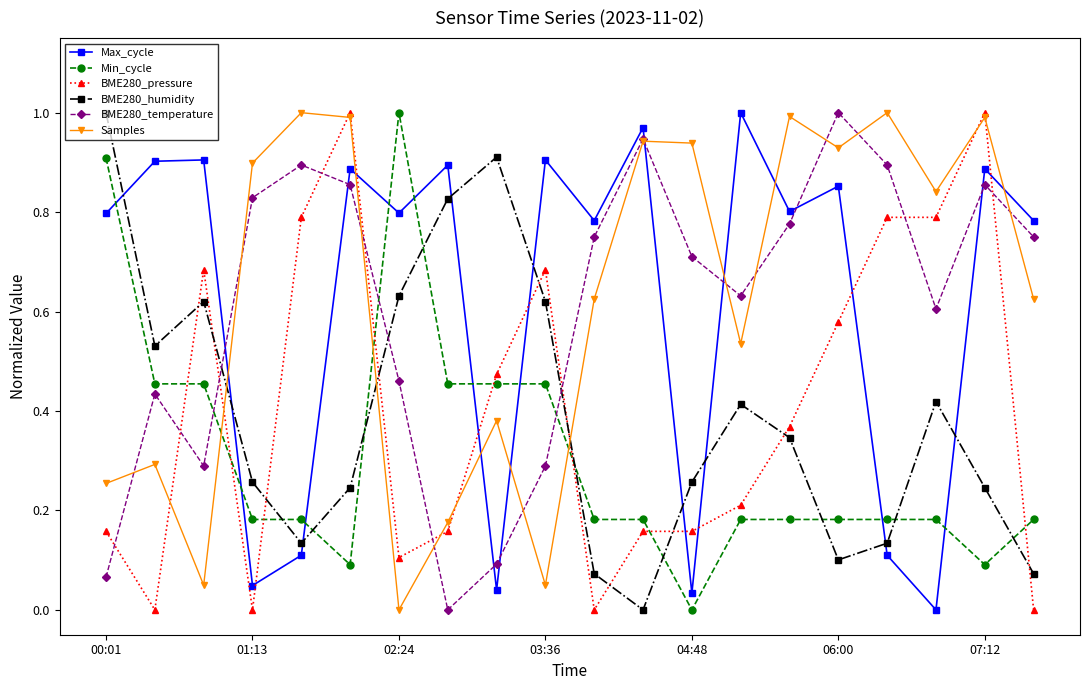

How many intersections are there between Samples and BME280_humidity?

3